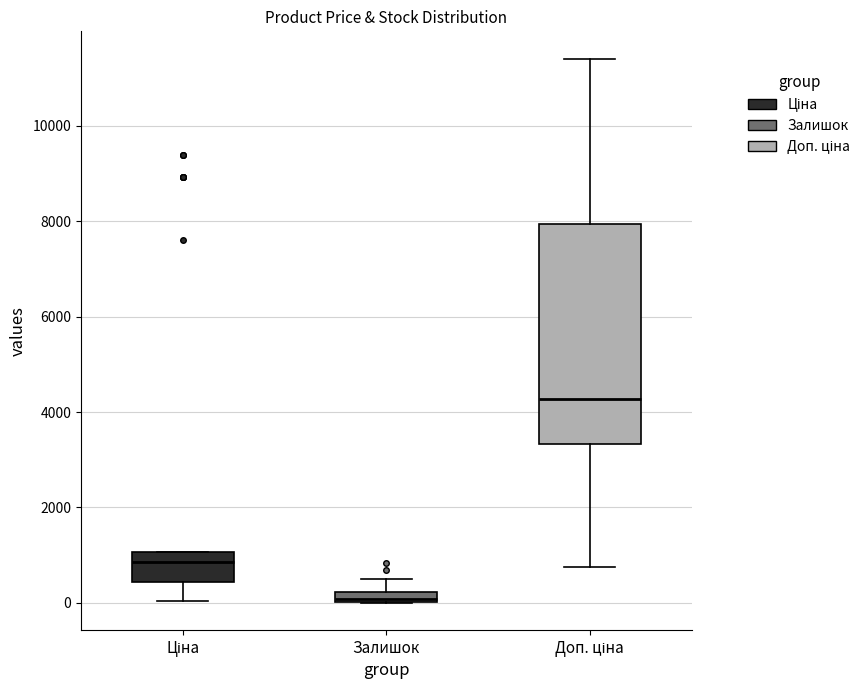

Comparing the boxes themselves (not the whiskers), which one is the tallest?

Доп. ціна